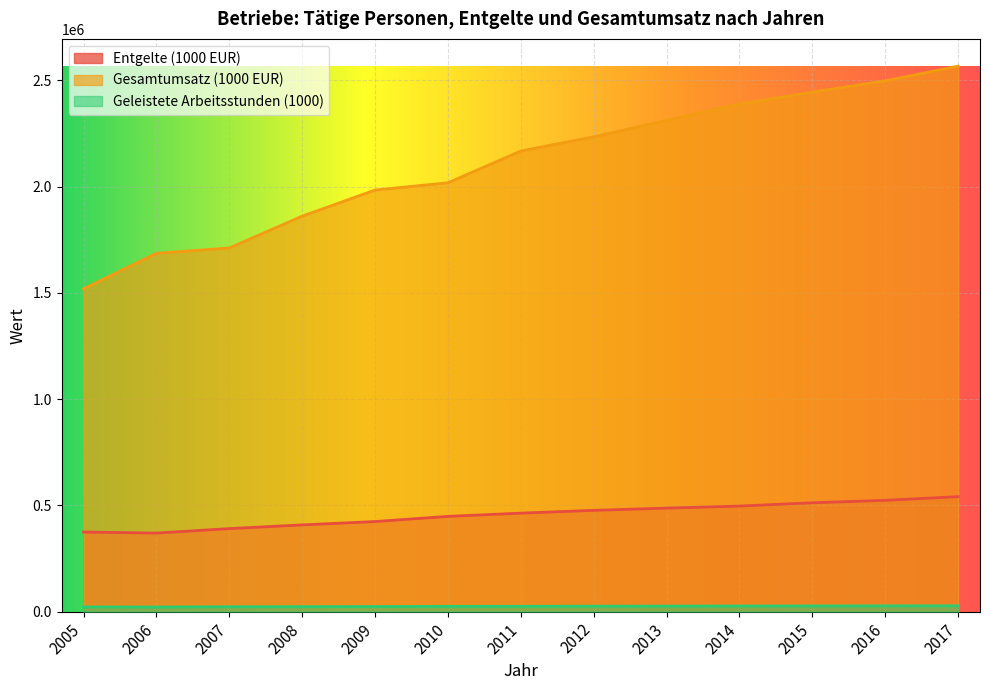

What is the sum of all Geleistete Arbeitsstunden (1000) values?

325194